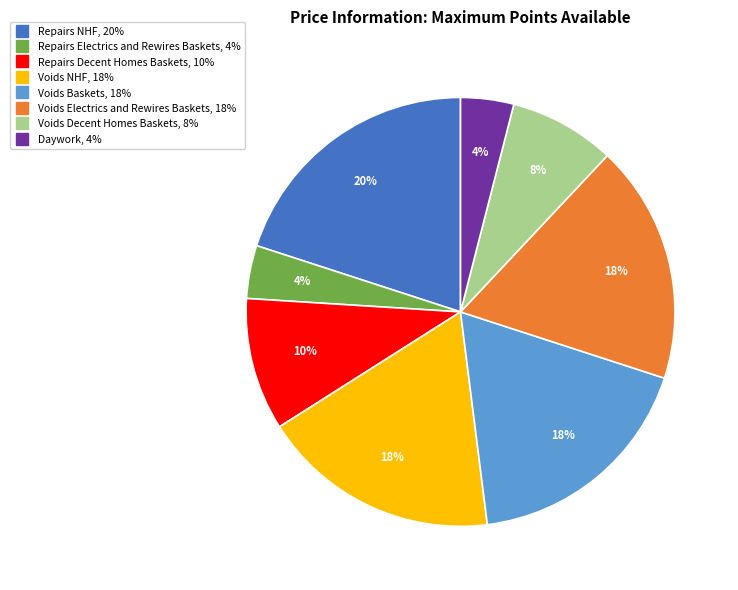

Does any single category account for the majority?

No